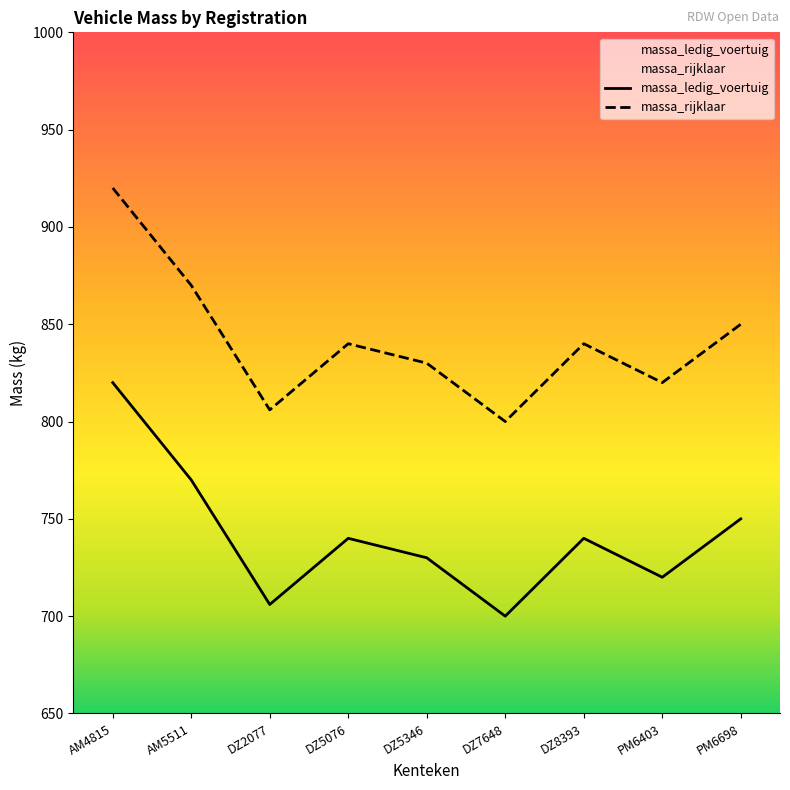

Reading right to left, extract all data points from this chart.

massa_ledig_voertuig: PM6698=750	PM6403=720	DZ8393=740	DZ7648=700	DZ5346=730	DZ5076=740	DZ2077=706	AM5511=770	AM4815=820
massa_rijklaar: PM6698=850	PM6403=820	DZ8393=840	DZ7648=800	DZ5346=830	DZ5076=840	DZ2077=806	AM5511=870	AM4815=920